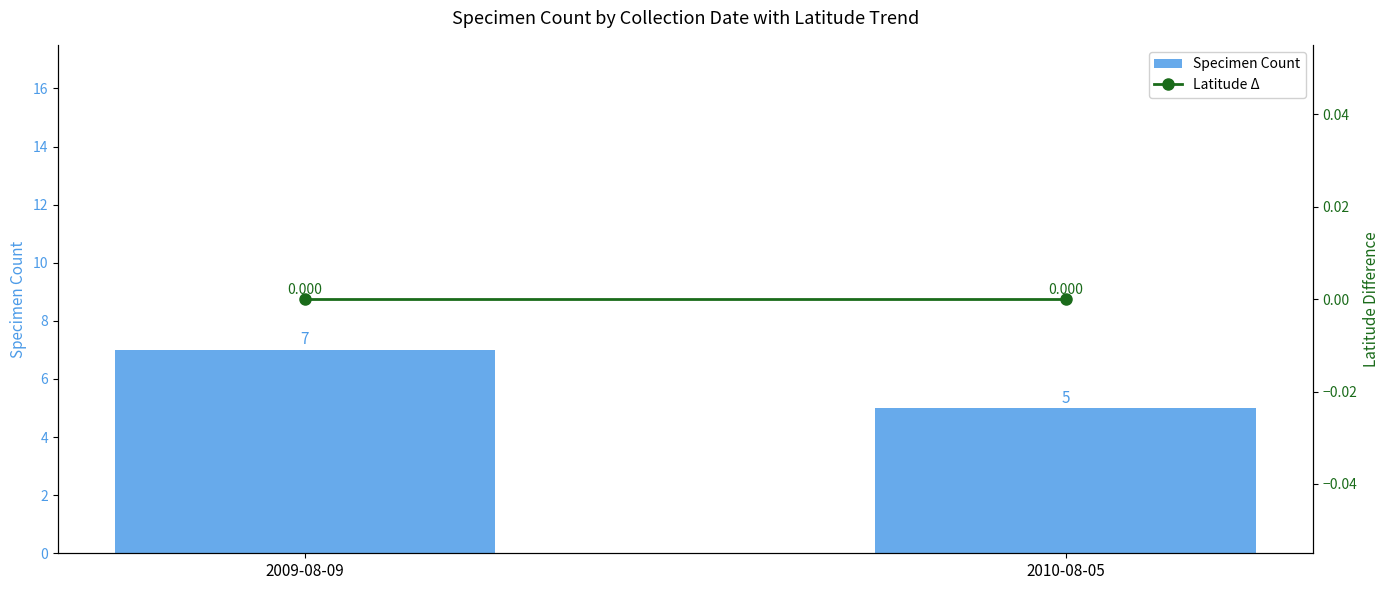

How many series are shown in this chart?

2